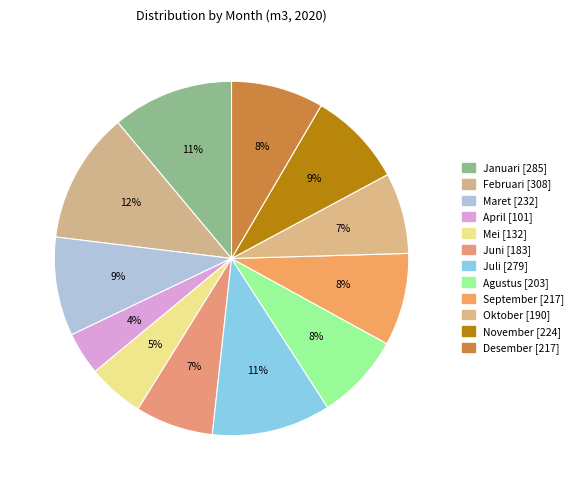

What is the total percentage of September and Mei?

13.6%